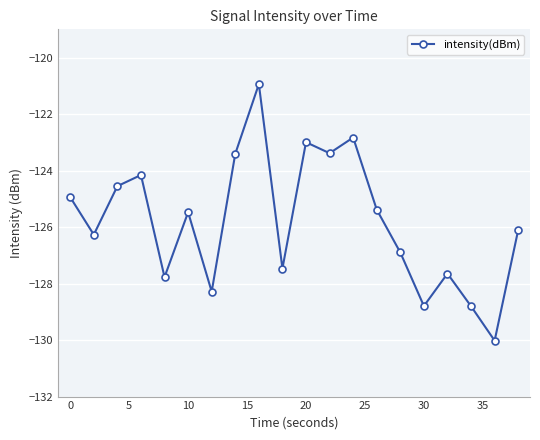

How many categories are shown in the chart?

20